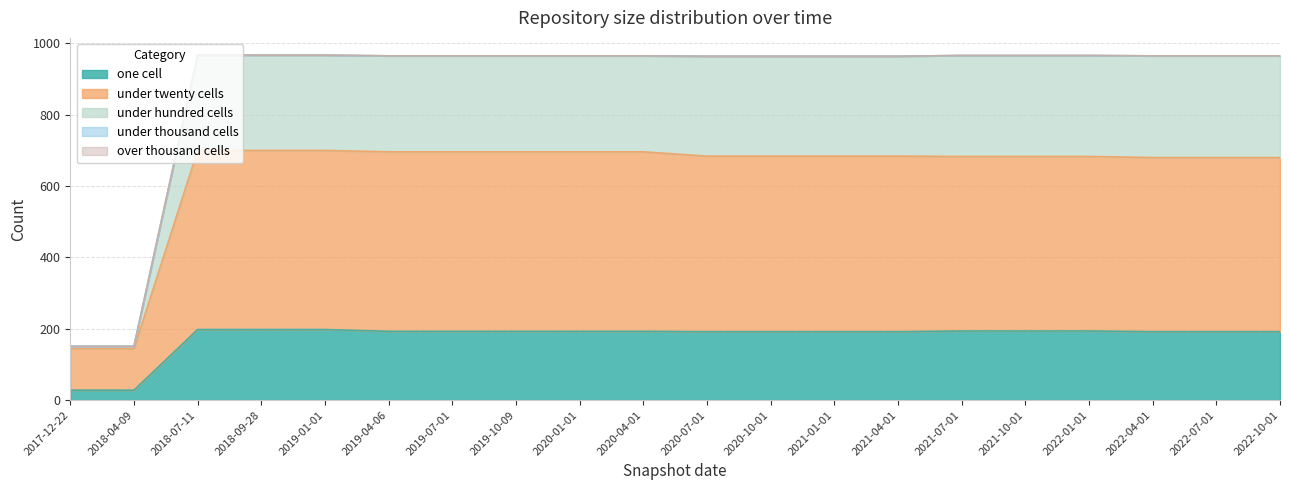

Does the chart display data point markers on the line(s)?

No